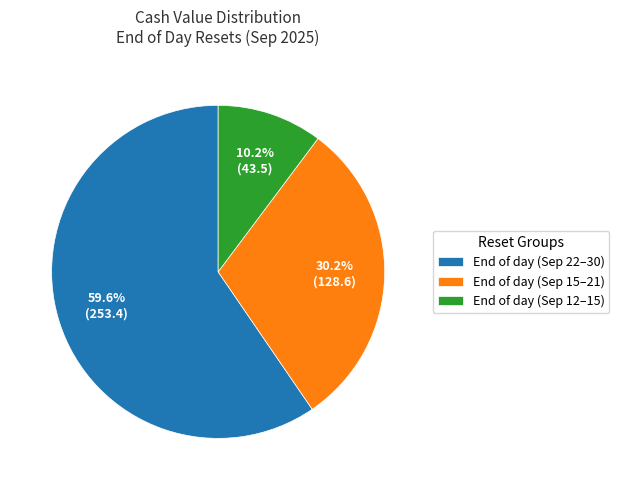

Is there any slice that represents more than half of the pie?

Yes